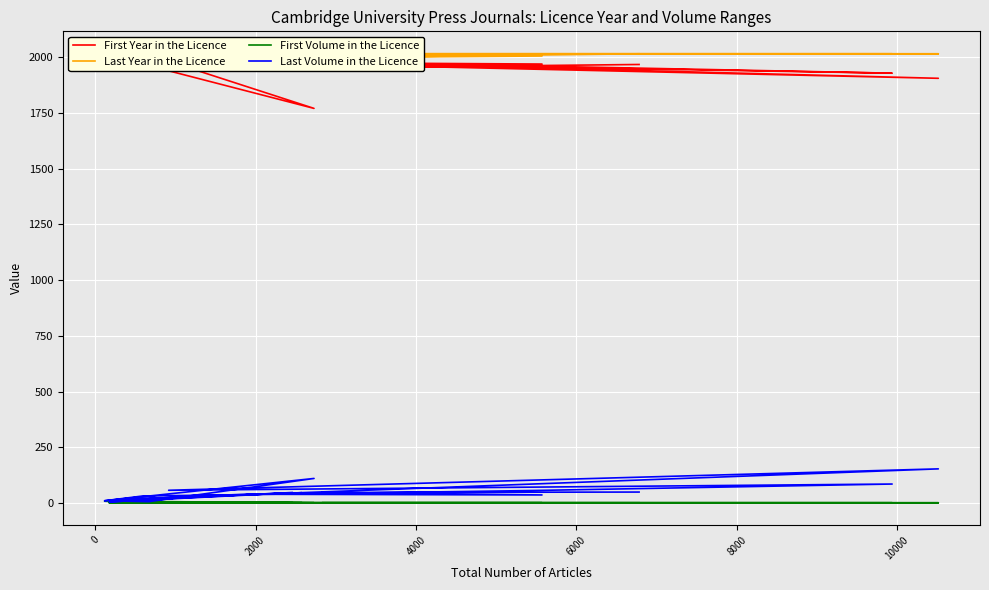

True or false: First Year in the Licence and Last Year in the Licence intersect in this chart.

False